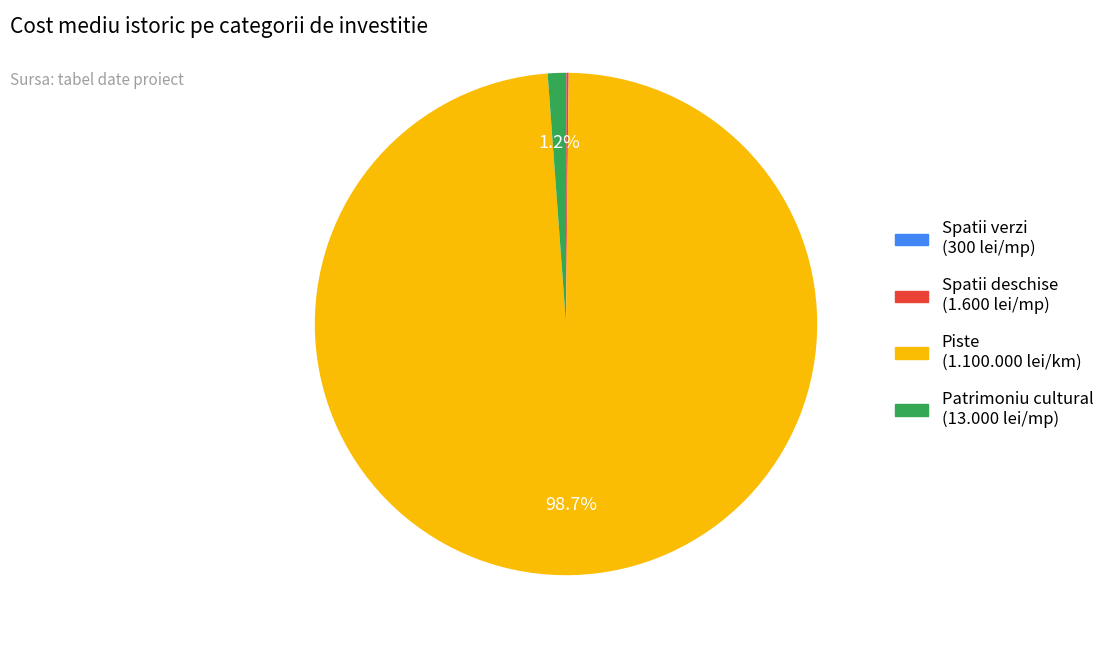

Is there a majority slice in this chart?

Yes